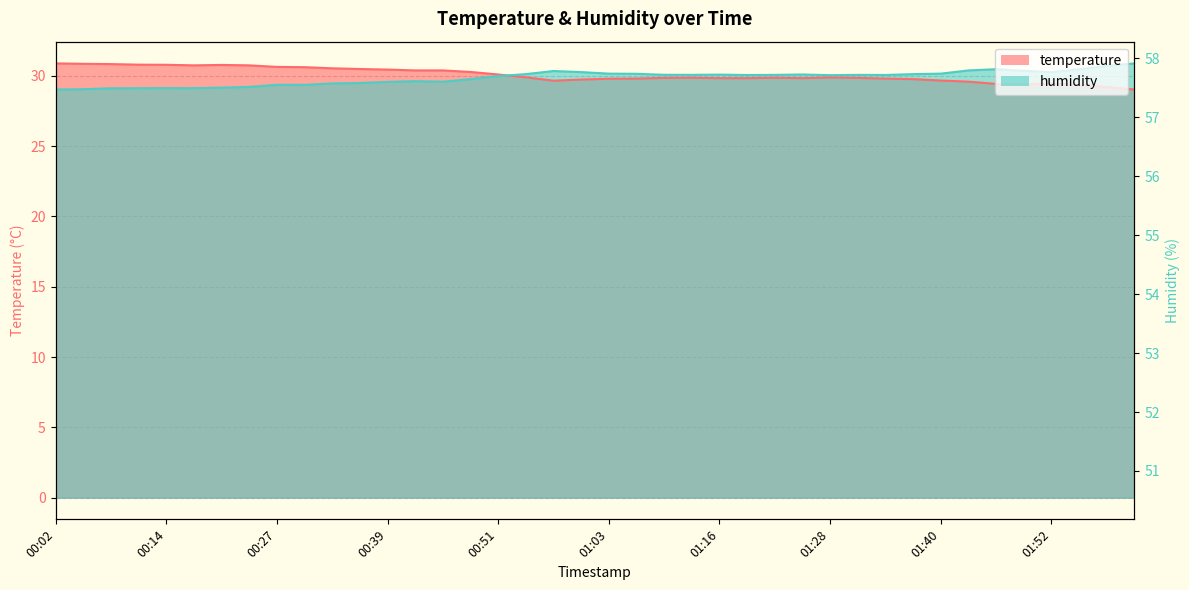

At which category does the chart reach its peak across all series?

00:02